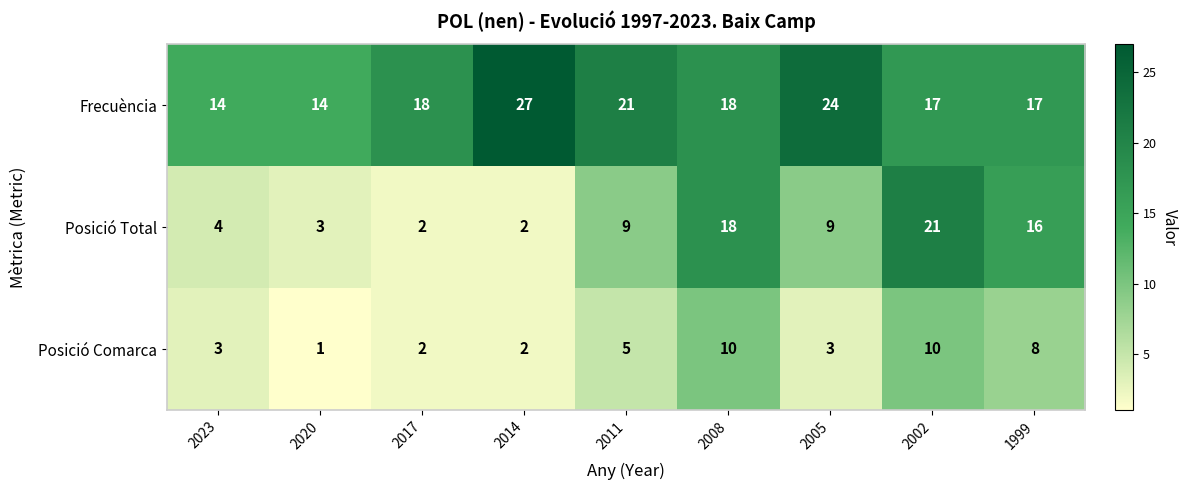

At 1999, list the series in order from largest to smallest.

Frecuència, Posició Total, Posició Comarca